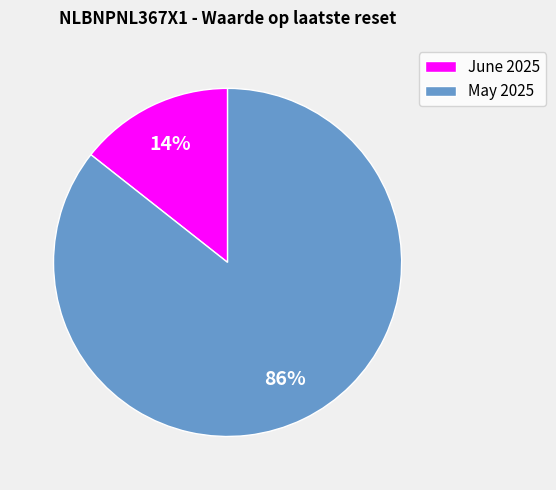

What is the largest slice in the pie chart?

May 2025